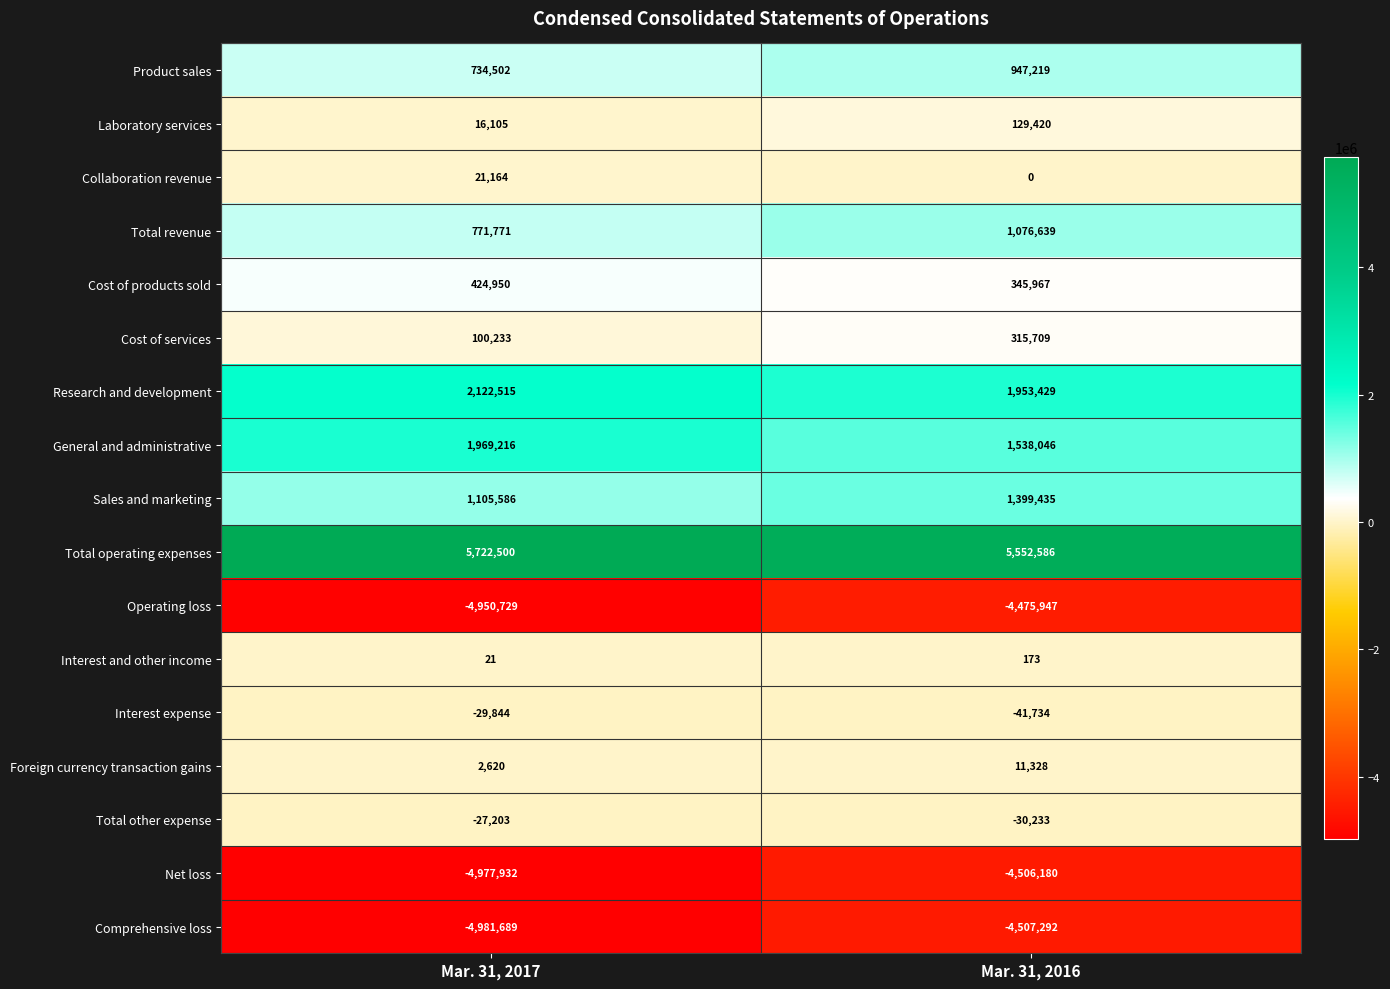

Which series has the largest range (max minus min)?

Operating loss